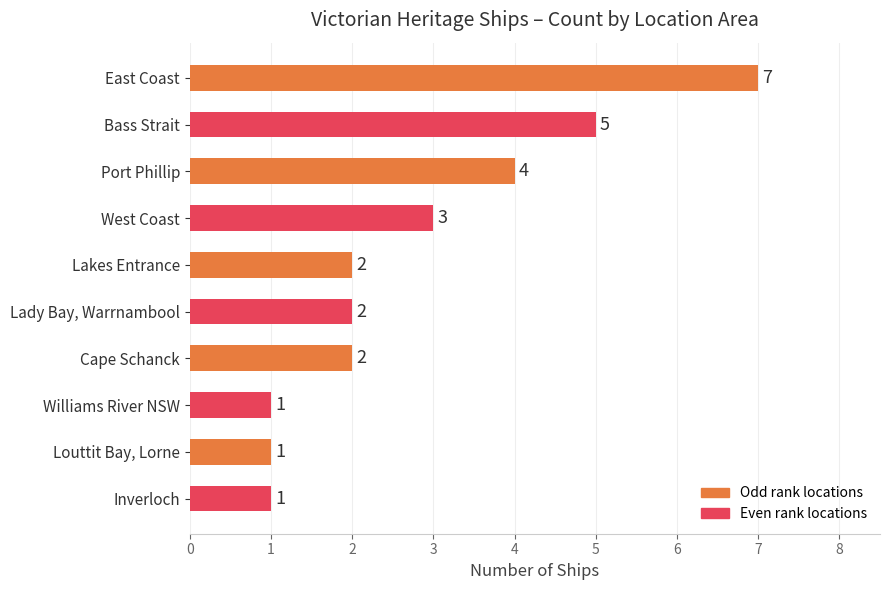

The chart shows a value of 2 at Williams River NSW. True or false?

False